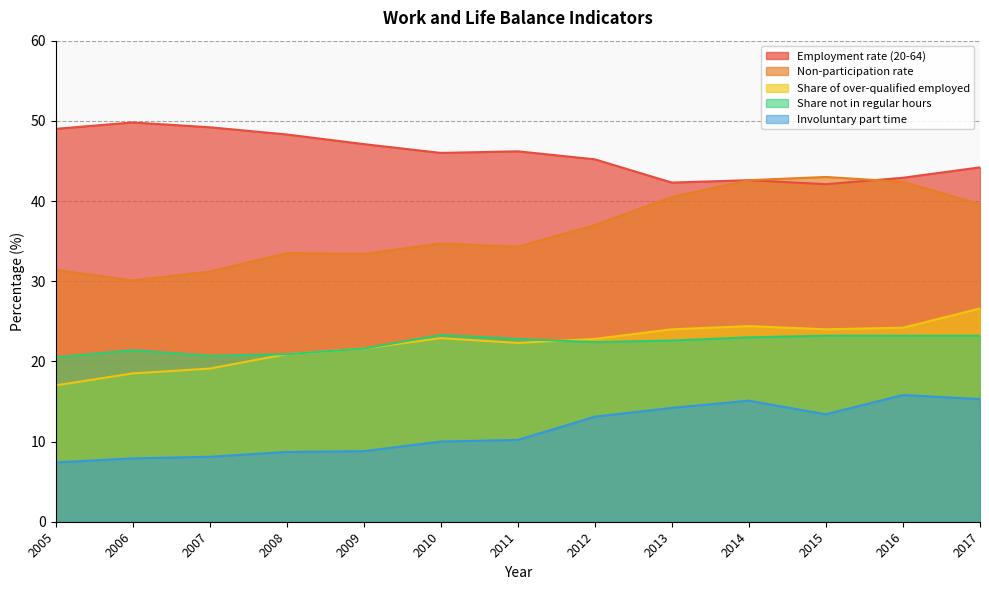

Is it true that Share not in regular hours equals 22.6 at 2013?

True